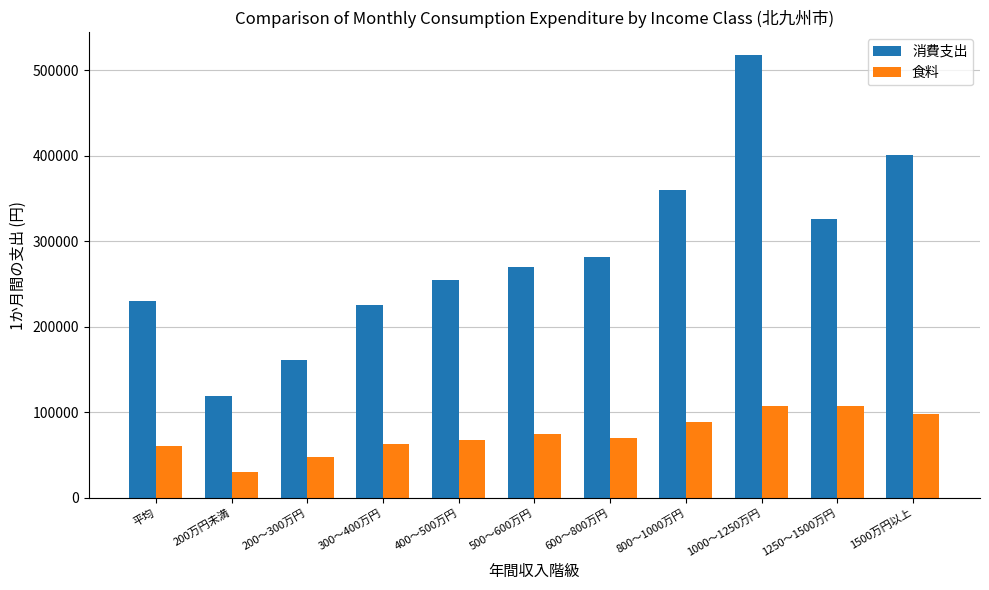

Which series has the largest total across all categories?

消費支出